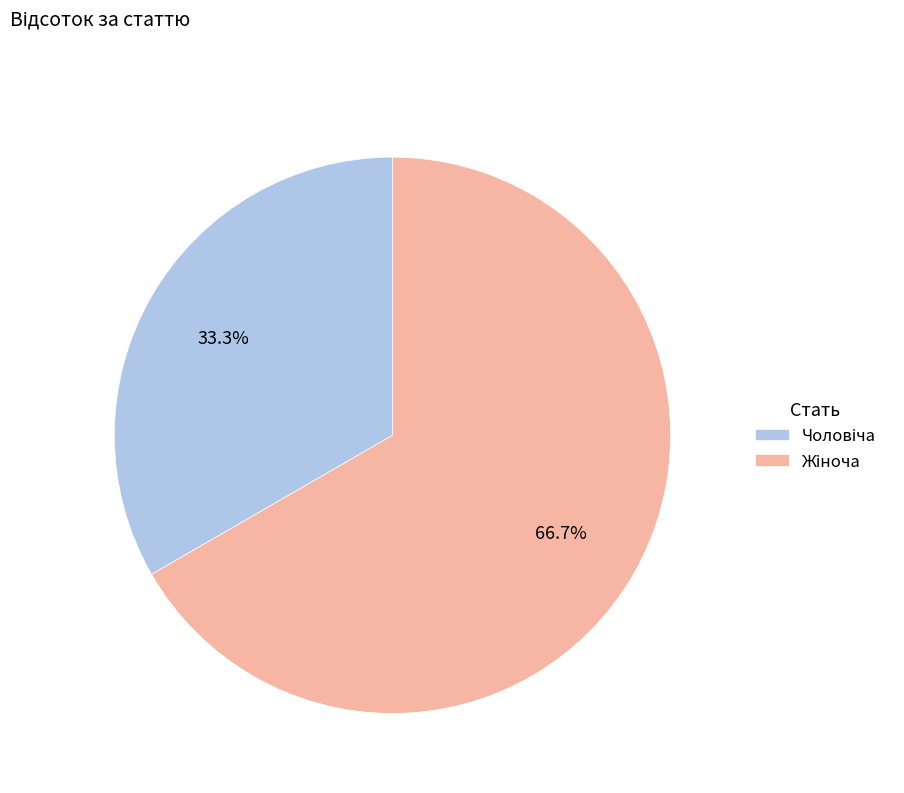

Does any single category account for the majority?

Yes